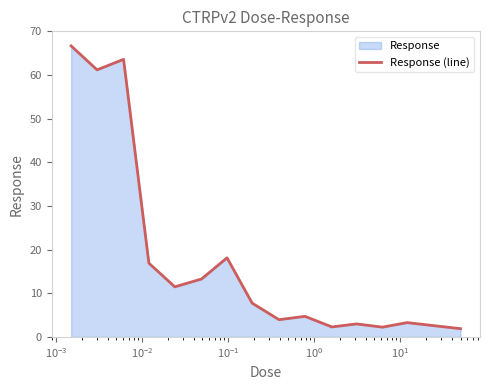

What is the difference between the maximum and minimum values?

64.8